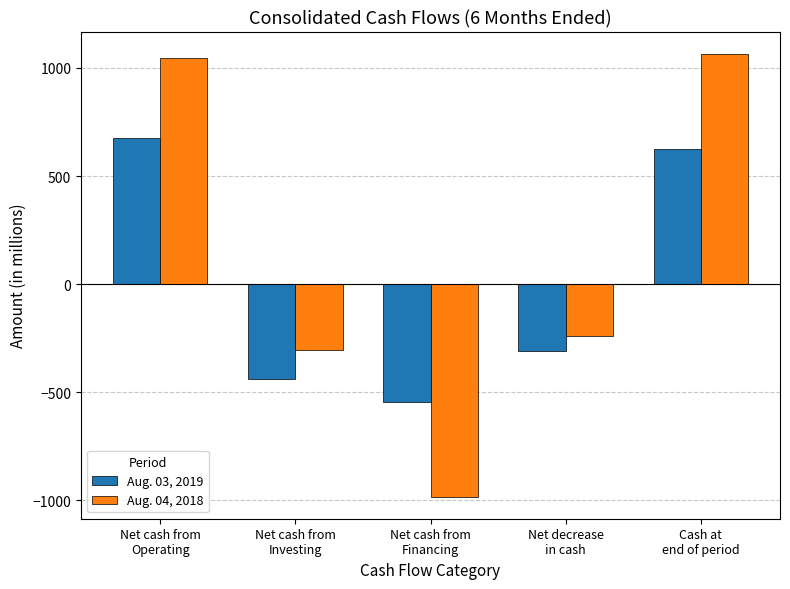

Which series has the widest spread of values?

Aug. 04, 2018